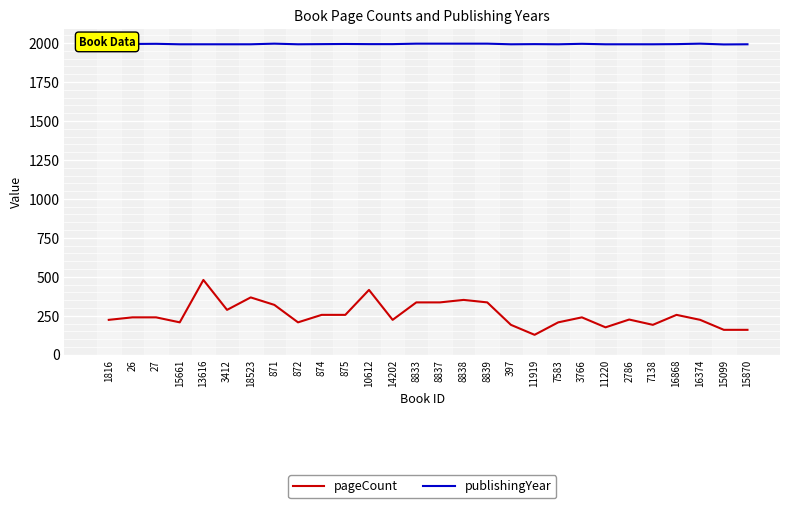

What is the maximum value shown in the chart?

1996